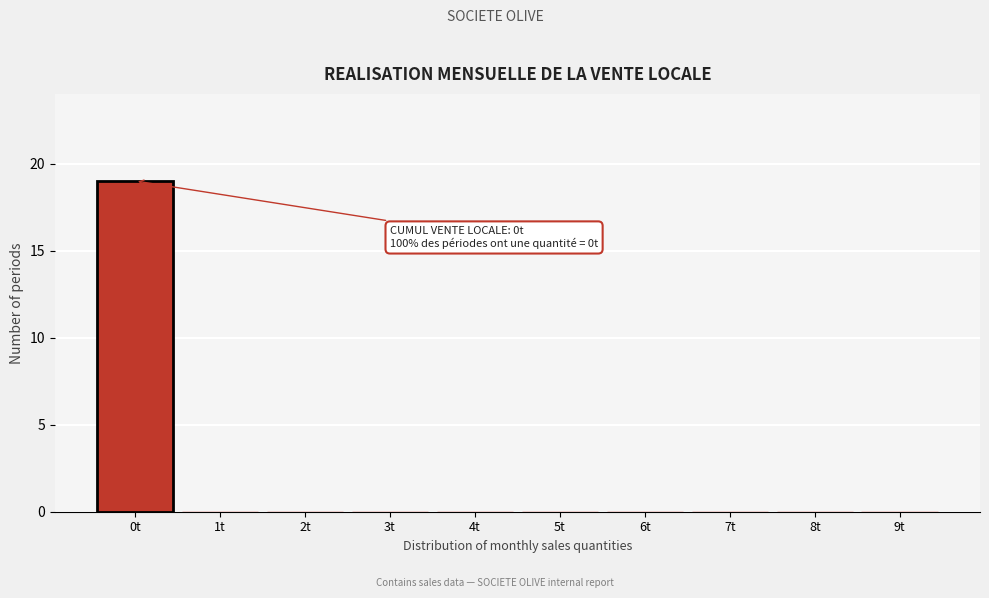

Reading left to right, extract all data points from this chart.

0t=19	1t=0	2t=0	3t=0	4t=0	5t=0	6t=0	7t=0	8t=0	9t=0